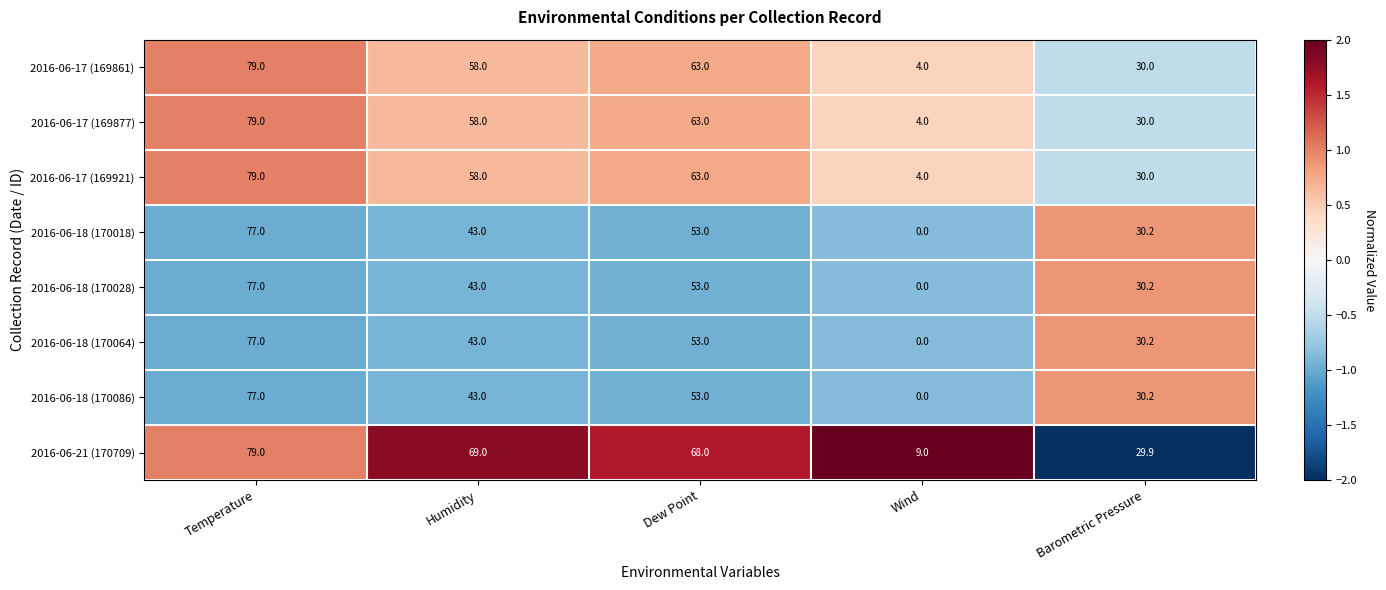

How many values in the 2016-06-18 (170018) series are below 43?

2